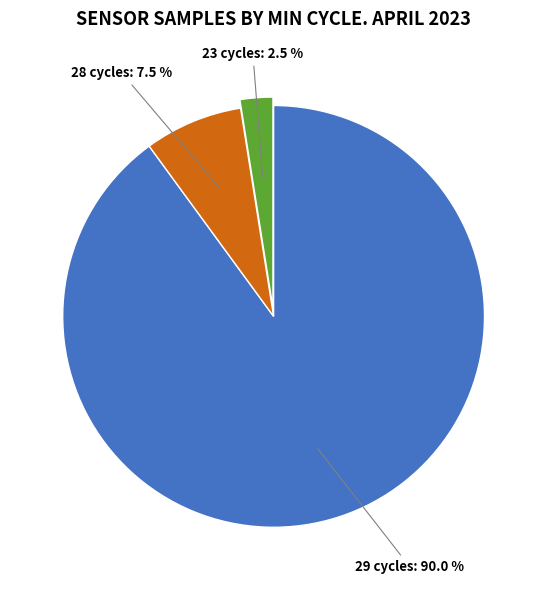

Is there any slice that represents more than half of the pie?

Yes